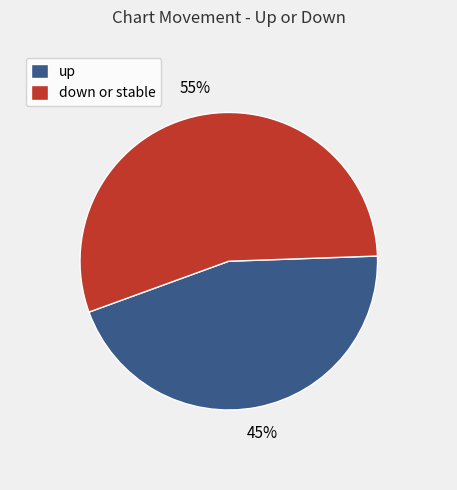

How many segments does this pie chart have?

2